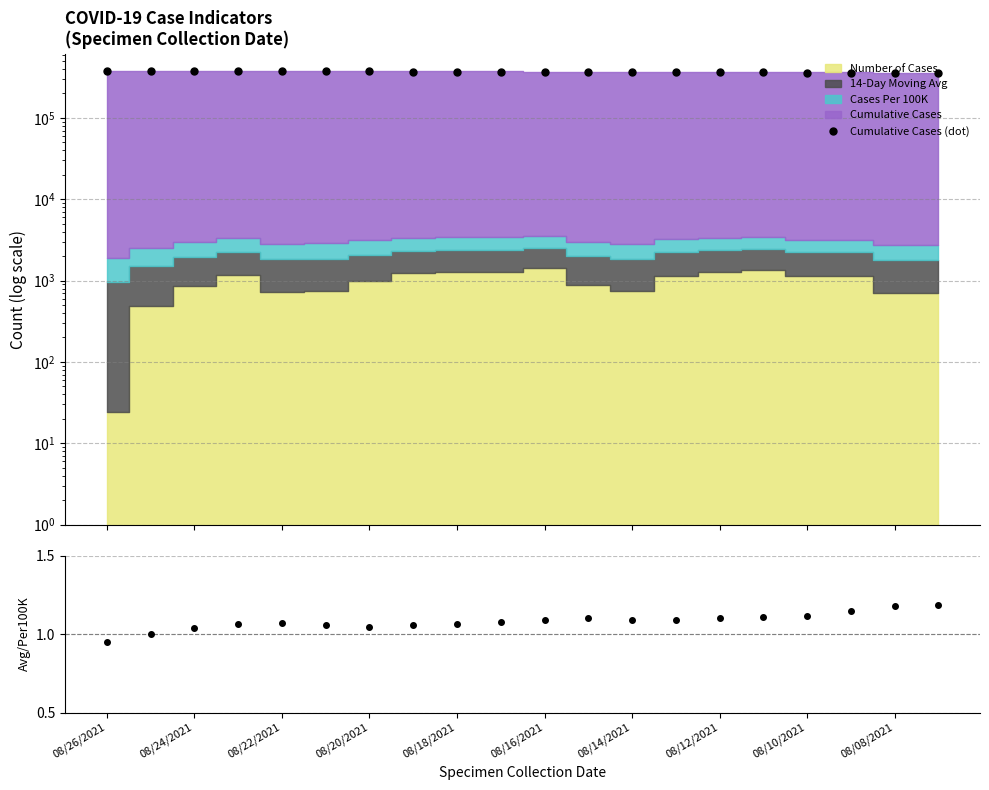

True or false: Cumulative Cases (dot) and 14-Day Avg / Per 100K intersect in this chart.

False